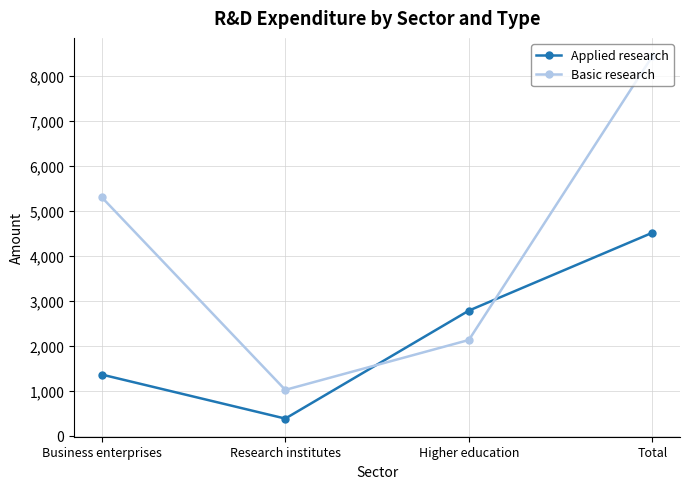

How many intersections are there between Applied research and Basic research?

2